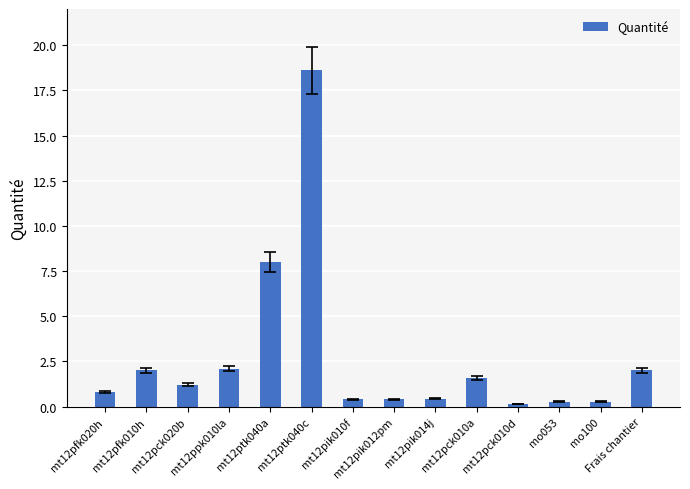

Is it true that the value at mt12ppk010la is 1.4?

False